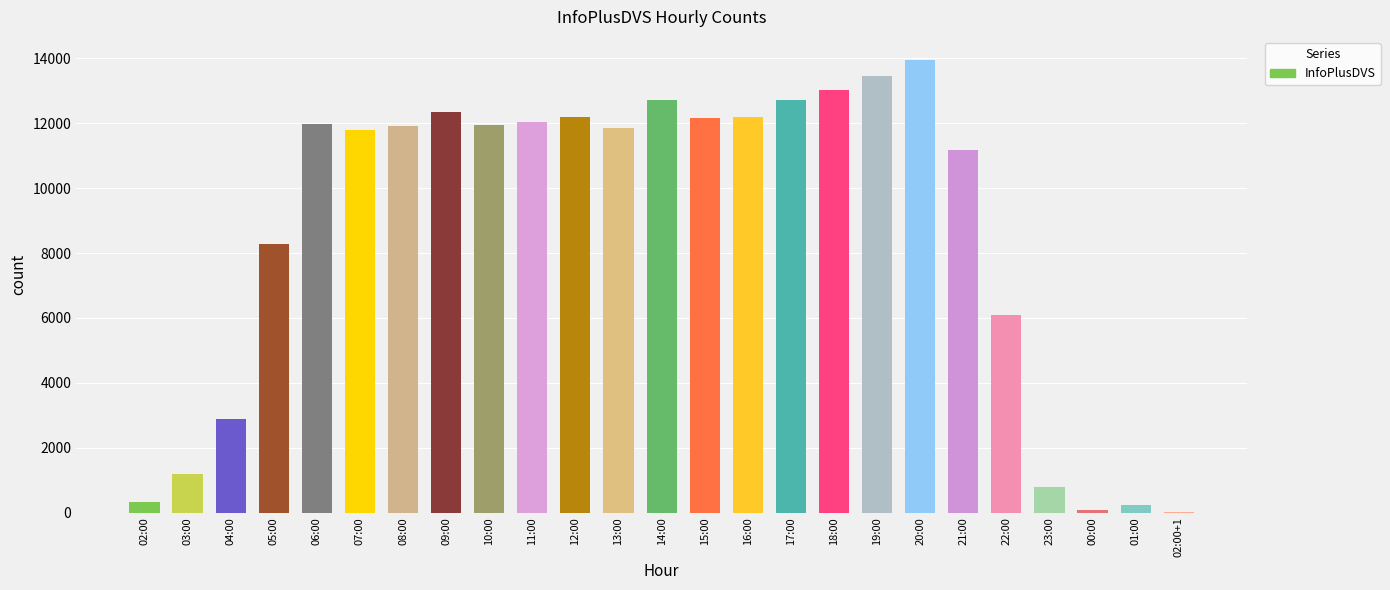

List the labels in order of value, largest first.

20:00, 19:00, 18:00, 14:00, 17:00, 09:00, 16:00, 12:00, 15:00, 11:00, 06:00, 10:00, 08:00, 13:00, 07:00, 21:00, 05:00, 22:00, 04:00, 03:00, 23:00, 02:00, 01:00, 00:00, 02:00+1